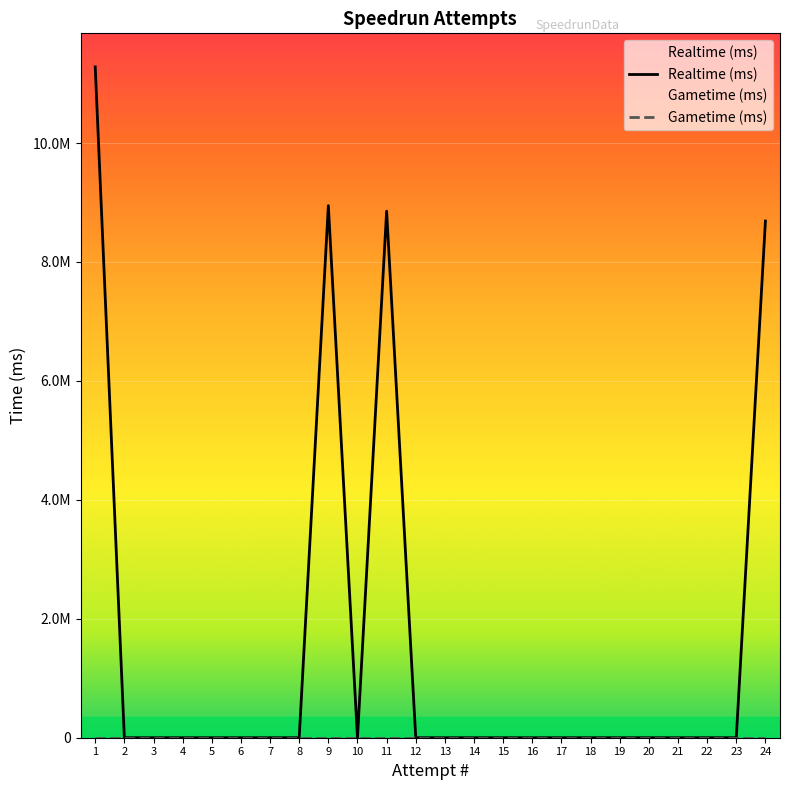

Does the chart display data point markers on the line(s)?

No